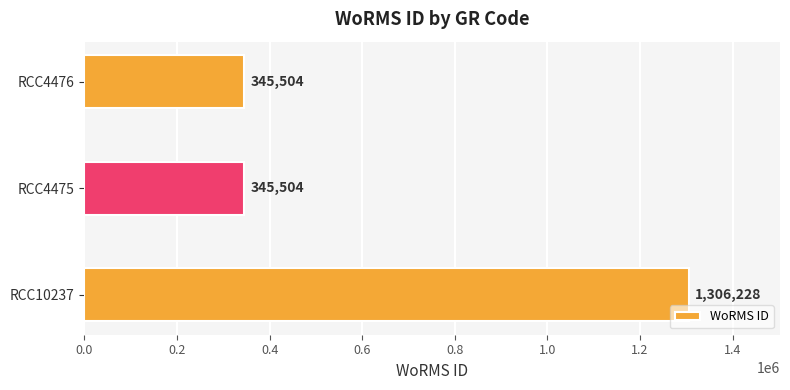

Are the bars horizontal?

Yes